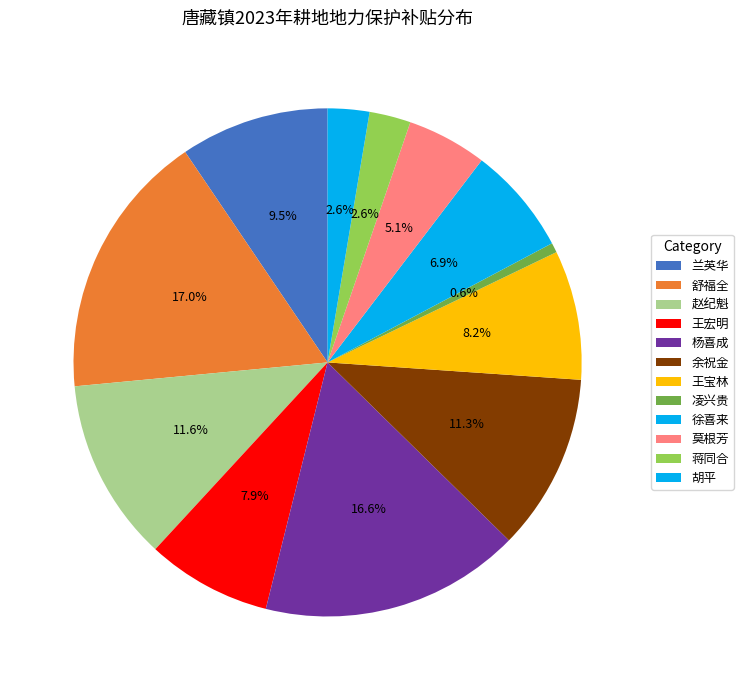

What percentage is the 赵纪魁 slice, to the nearest percent?

12%